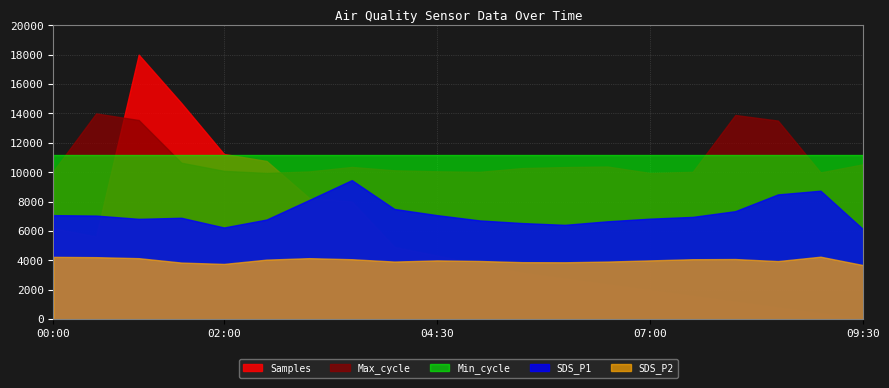

At which category is the sum across all series the highest?

01:00